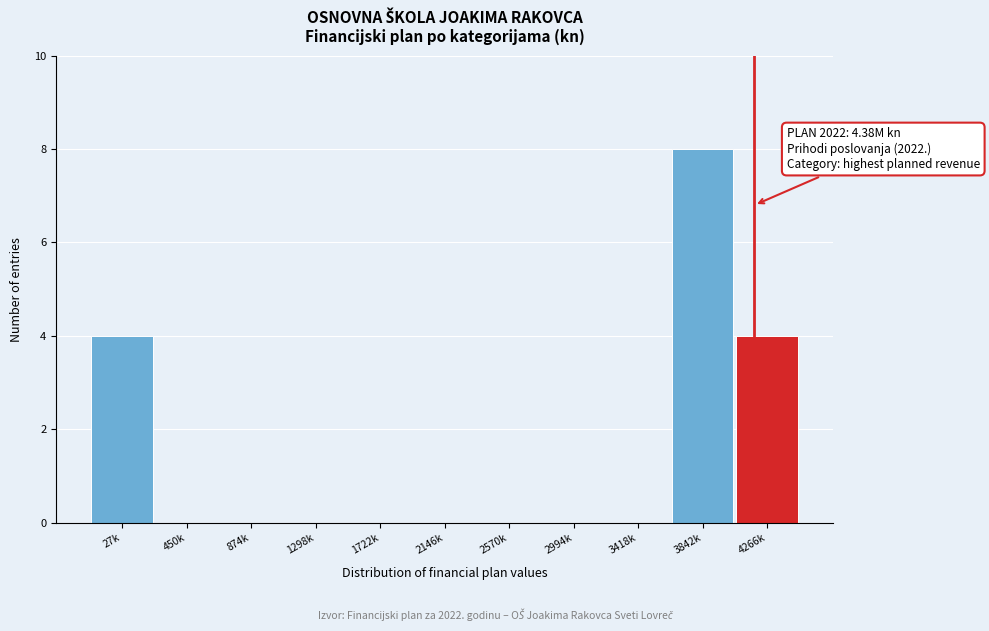

Reading left to right, list all the values displayed in this chart.

27k=4	450k=0	874k=0	1298k=0	1722k=0	2146k=0	2570k=0	2994k=0	3418k=0	3842k=8	4266k=4